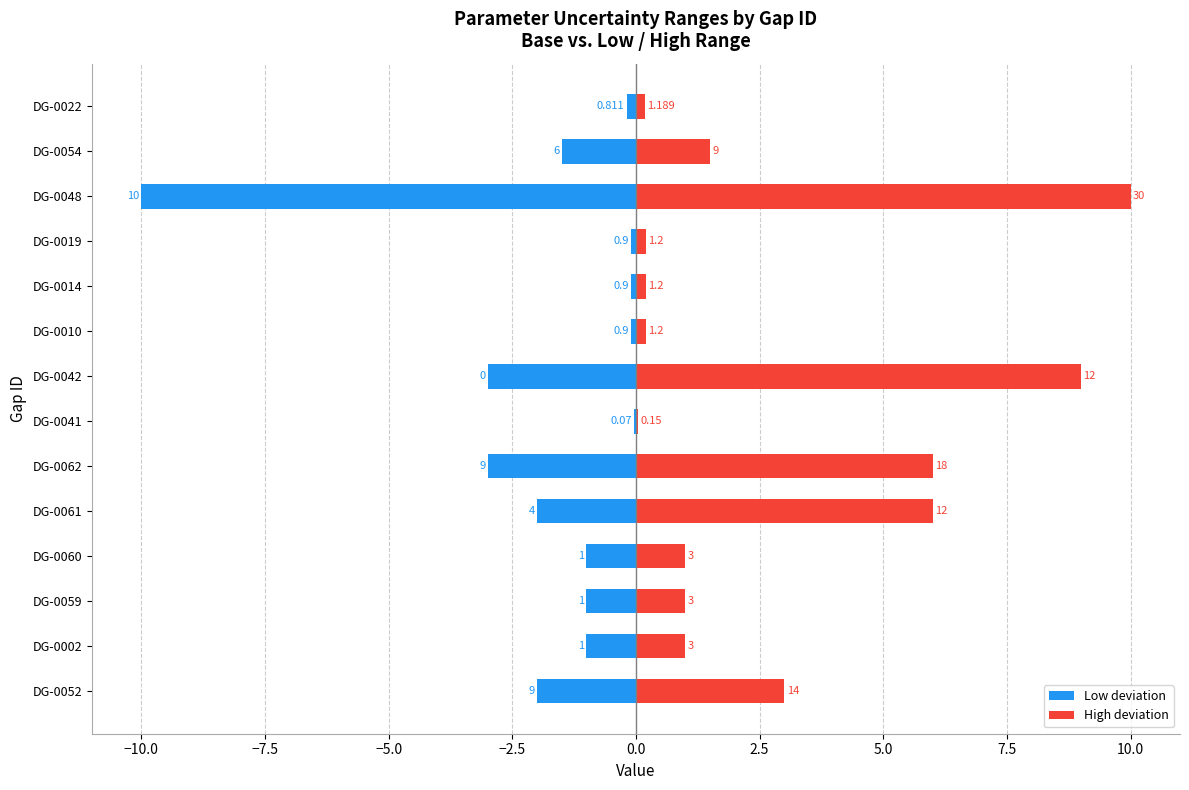

What is the minimum value shown in the chart?

-10.0